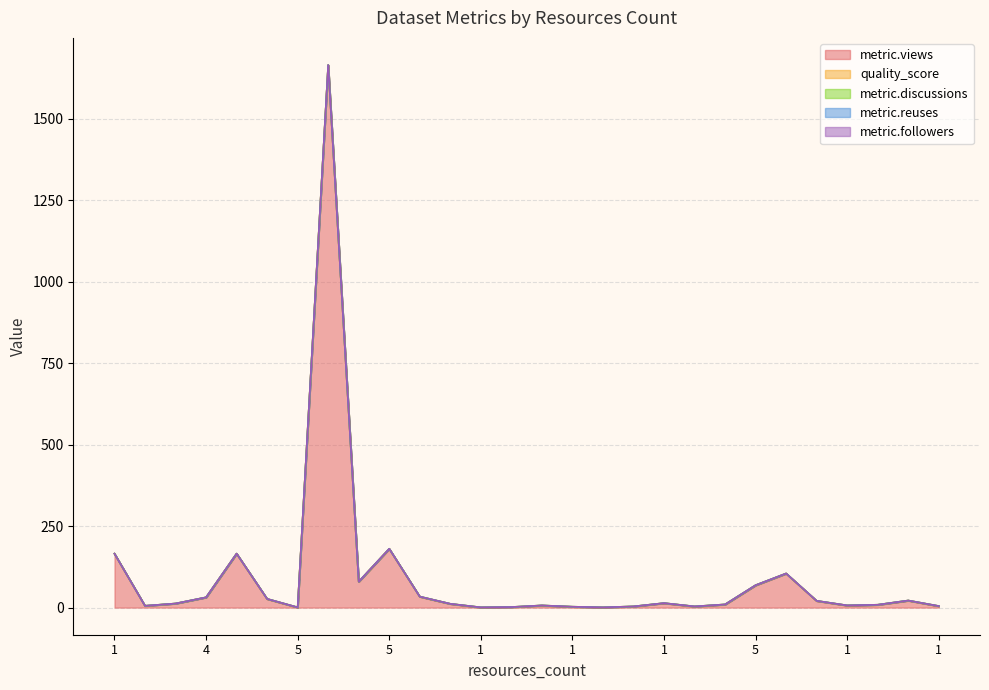

True or false: metric.reuses has more than 2 points higher than both neighbors.

False